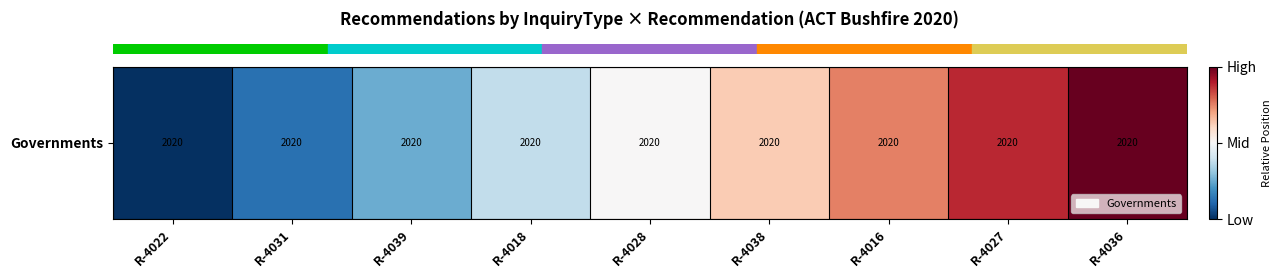

How many distinct data groups are displayed?

1